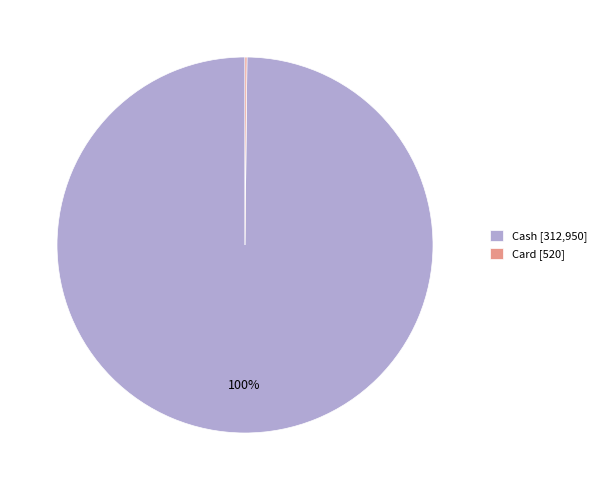

Does Cash [312,950] account for over 50% of the chart?

Yes